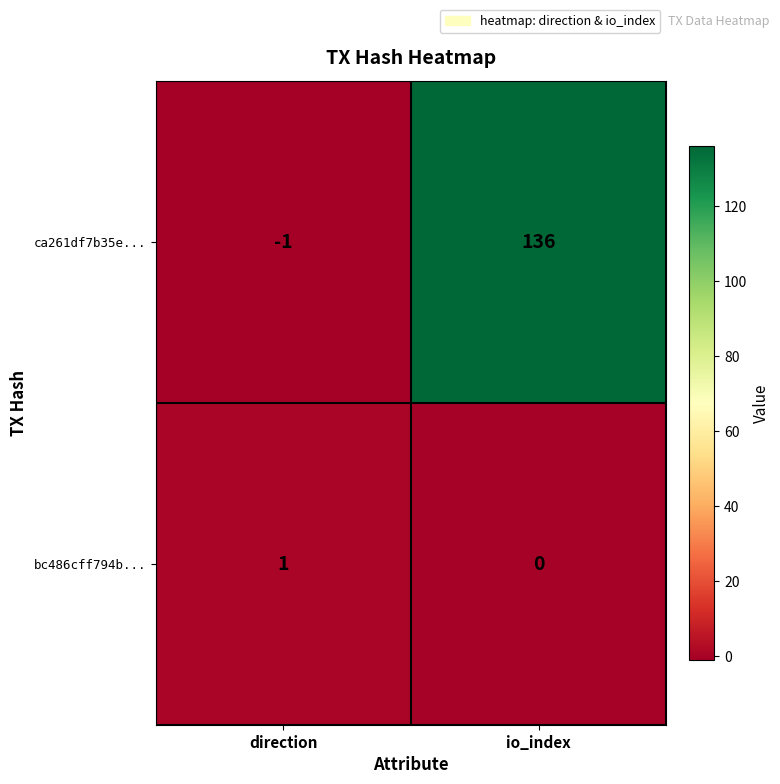

Reading right to left, list all the values displayed in this chart.

ca261df7b35e...: io_index=136	direction=-1
bc486cff794b...: io_index=0	direction=1